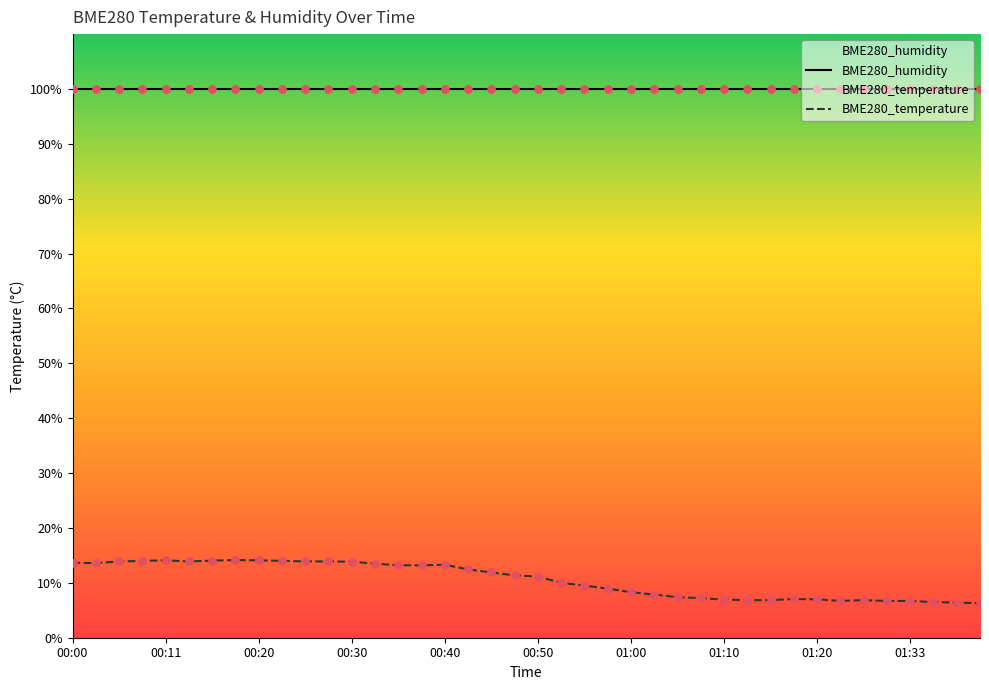

What is the total value across all series at 01:20?

107.0